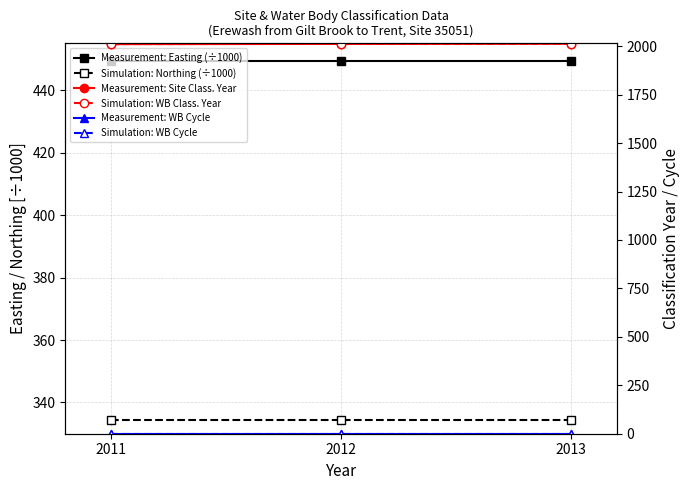

List the labels in order of Measurement: Site Class. Year value, smallest first.

2011, 2012, 2013